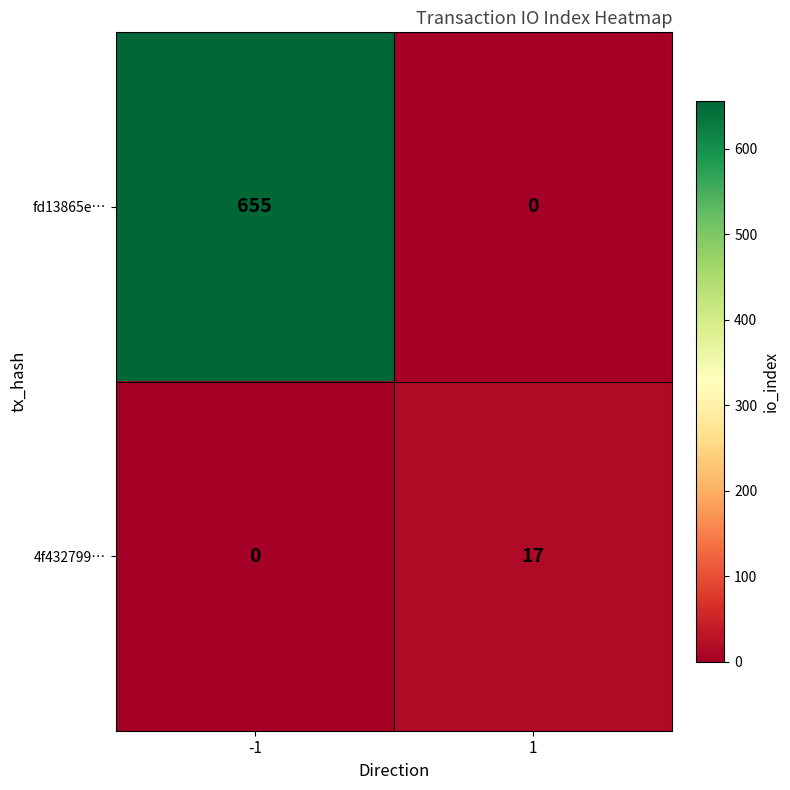

Rank the series by their maximum value, from highest to lowest.

fd13865e…, 4f432799…